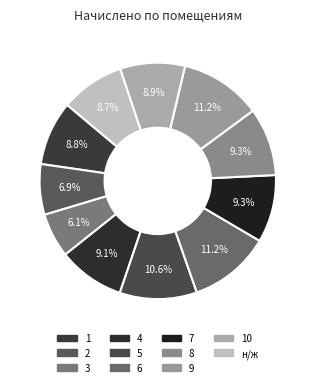

To the nearest percent, what is the difference between the largest and smallest slice percentages?

5%